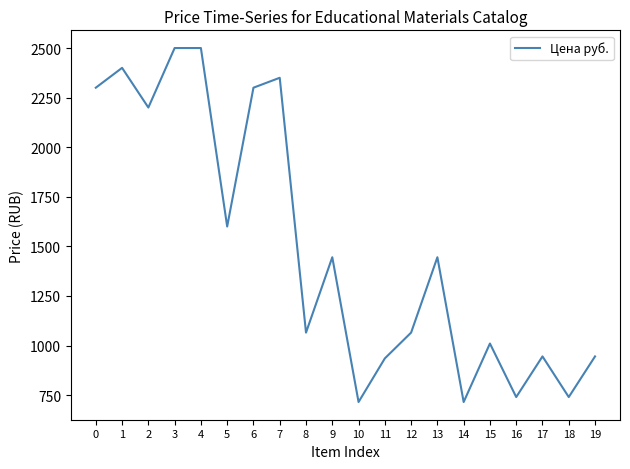

Approximately how many times larger is the value at 9 compared to 6?

0.6